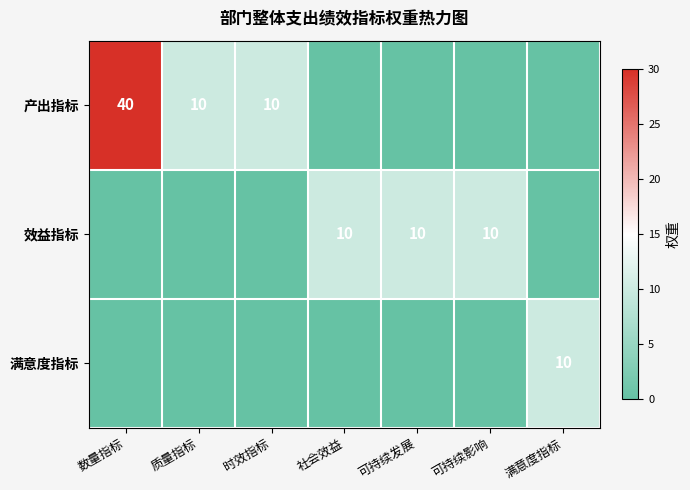

Is it true that 效益指标 equals 10 at 可持续发展?

True